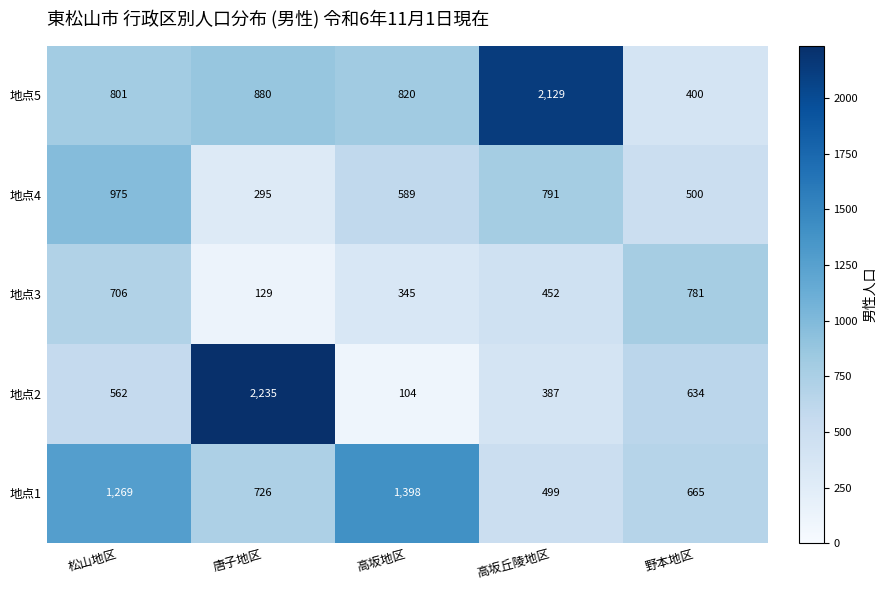

Rank the series by their average value, from highest to lowest.

地点5, 地点1, 地点2, 地点4, 地点3